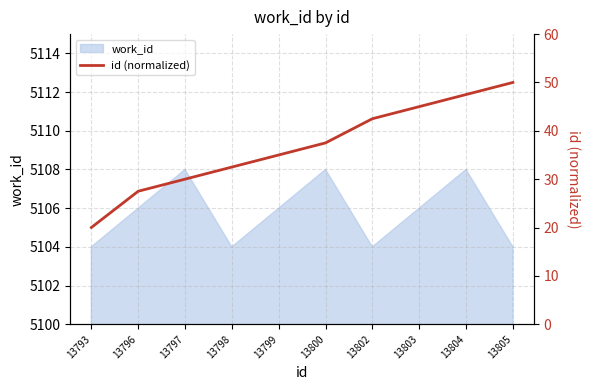

Reading left to right, list all the values displayed in this chart.

13793=20.0	13796=27.5	13797=30.0	13798=32.5	13799=35.0	13800=37.5	13802=42.5	13803=45.0	13804=47.5	13805=50.0